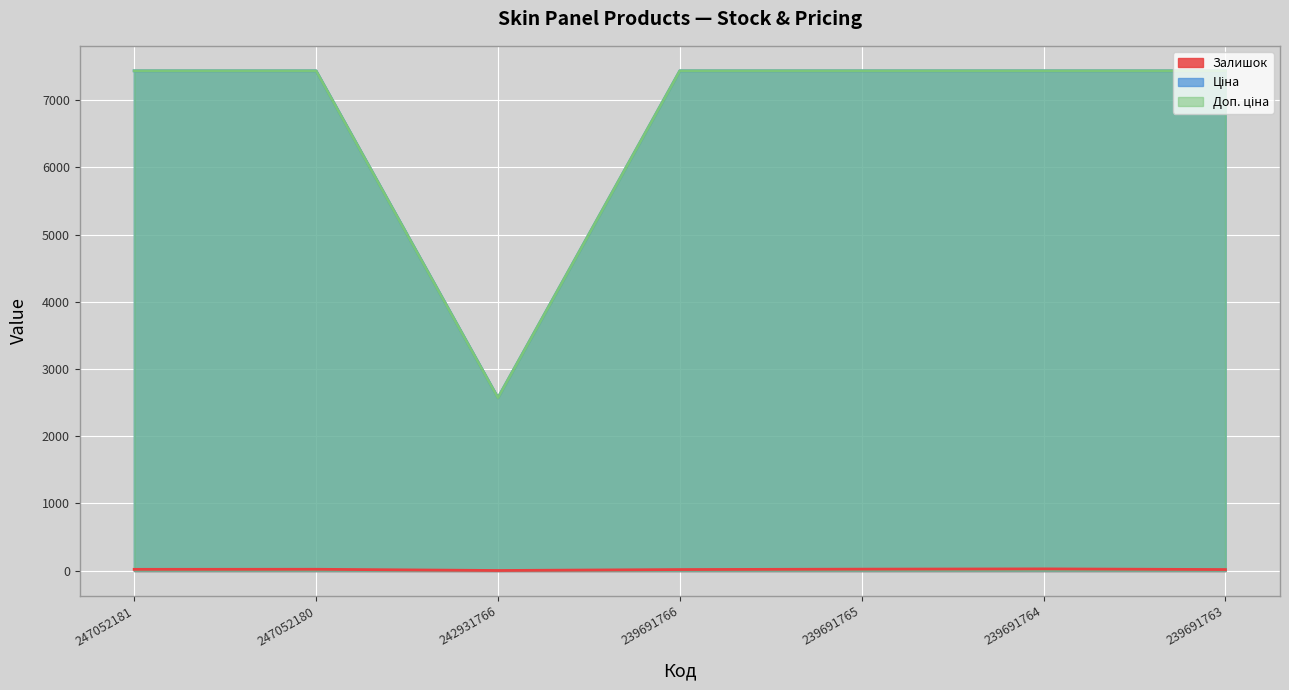

What is the difference between the Ціна values at 247052180 and 242931766?

4864.1